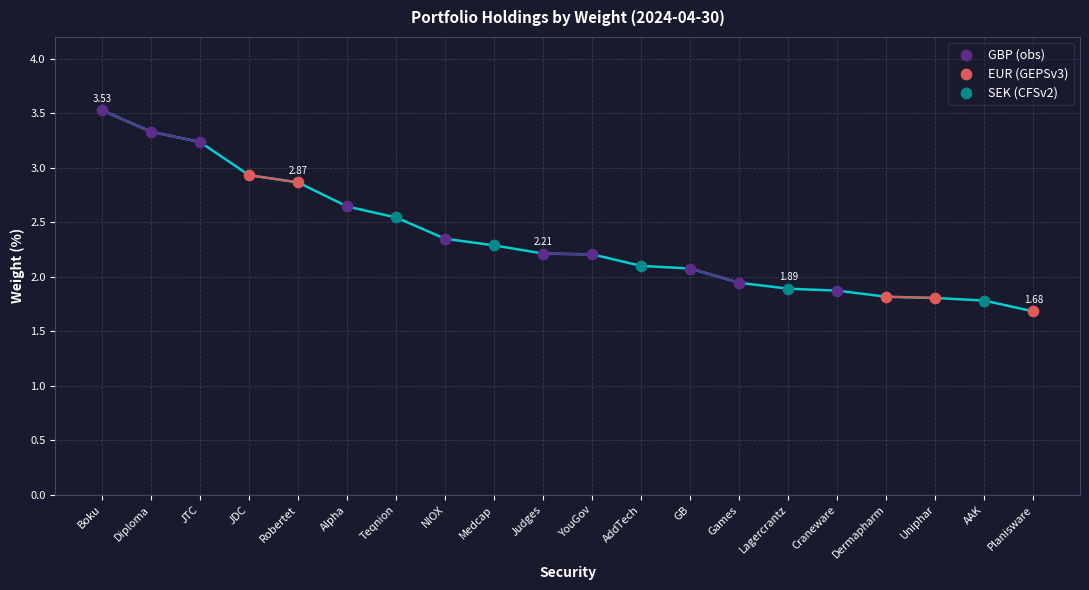

Which series has the widest spread of Y values?

GBP (obs)